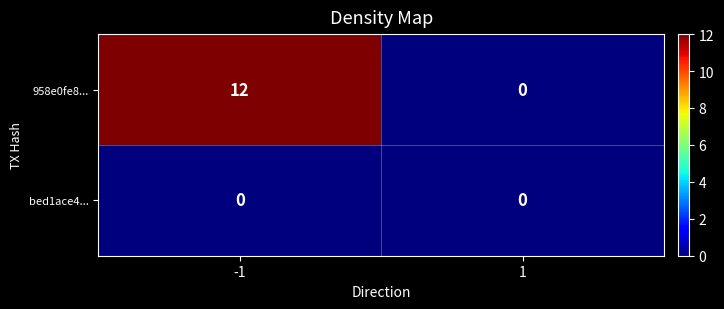

List the series in order of their peak value, lowest first.

bed1ace4..., 958e0fe8...